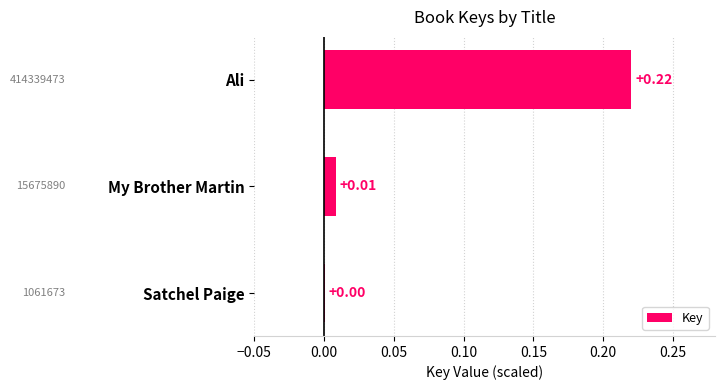

Which has a higher value, Ali or Satchel Paige?

Ali